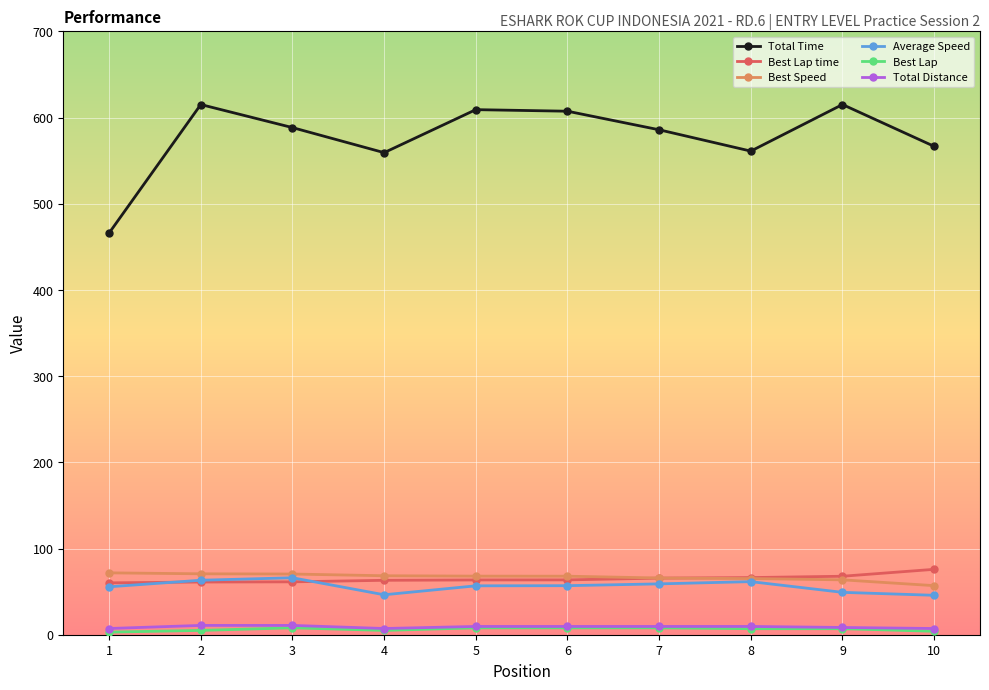

In Total Time, how many points are higher than both neighbors (excluding endpoints)?

3